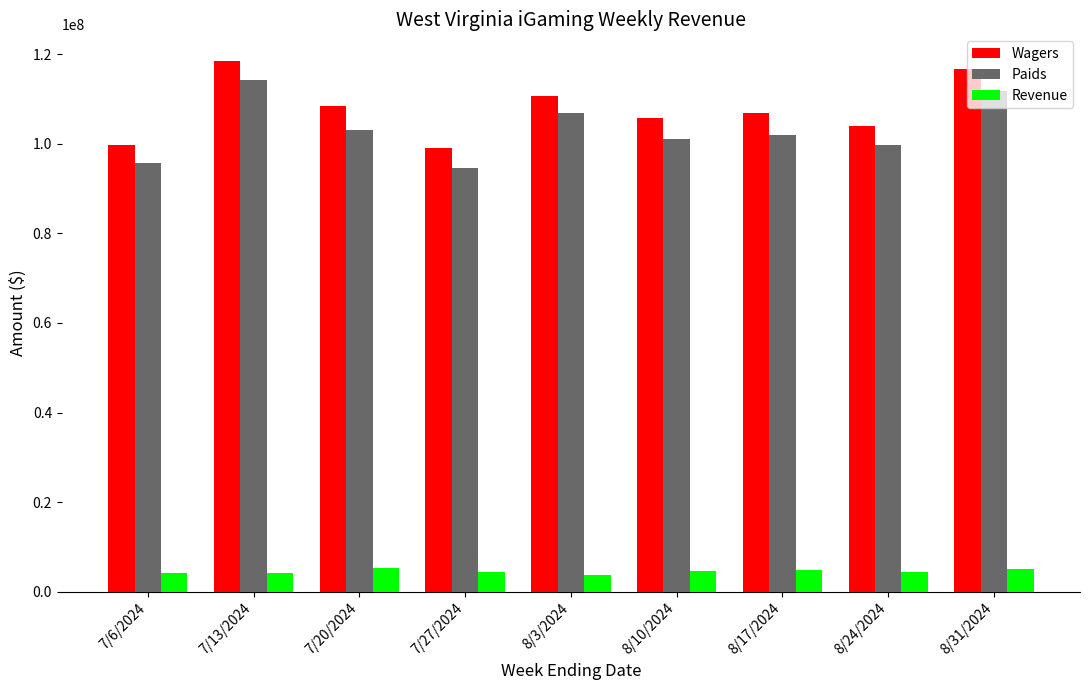

Which series changed the most between 7/20/2024 and 8/17/2024?

Wagers